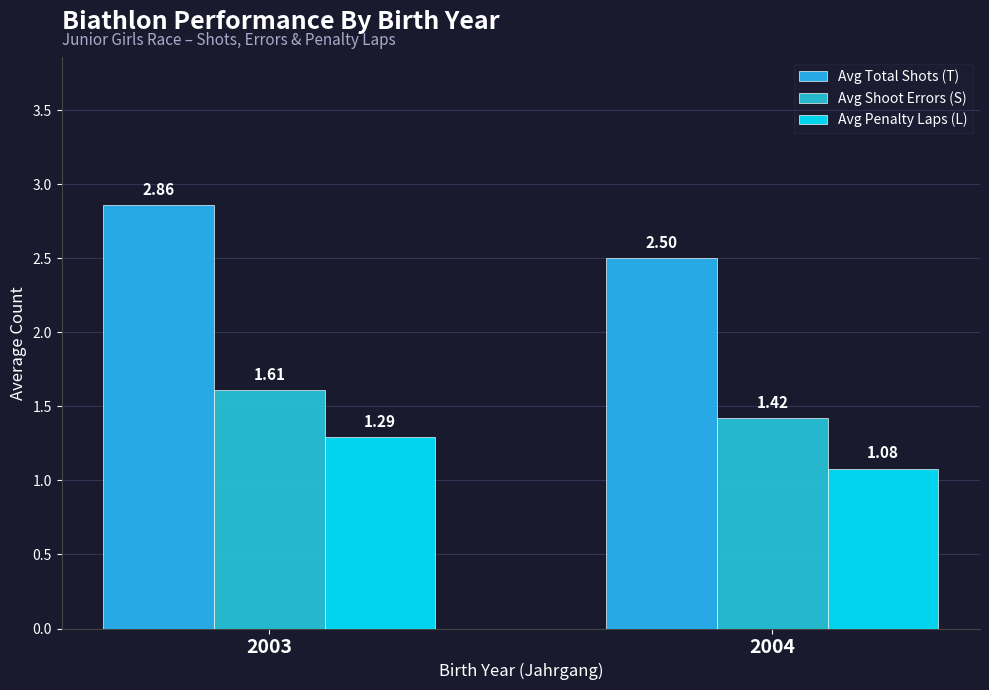

At which label does Avg Total Shots (T) reach its minimum?

2004